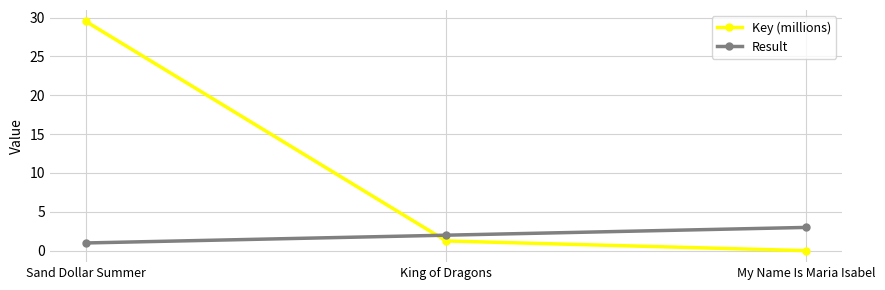

At which category does the chart reach its peak across all series?

Sand Dollar Summer